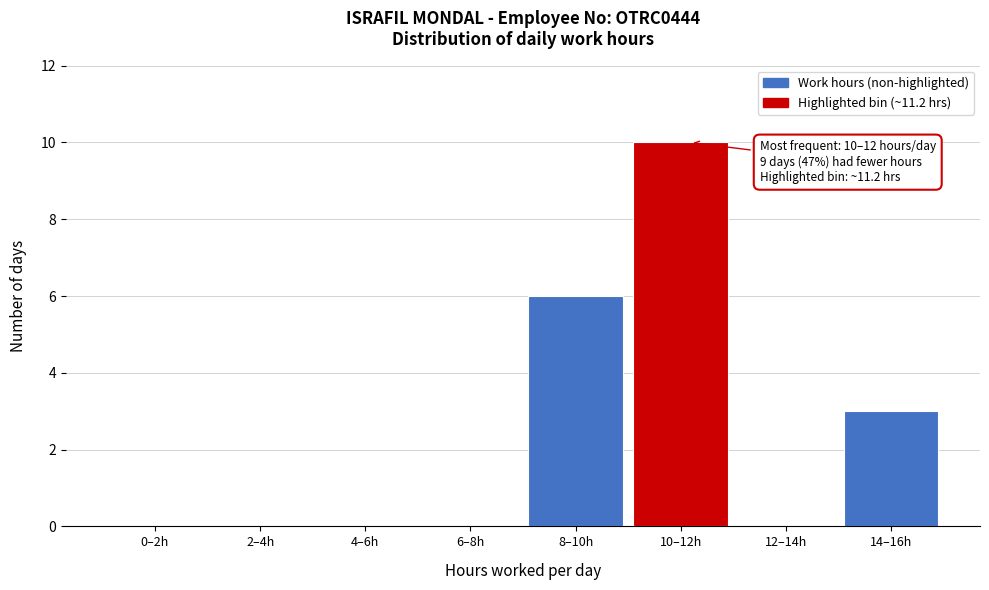

Reading left to right, transcribe all the data shown in this chart.

0–2h=0	2–4h=0	4–6h=0	6–8h=0	8–10h=6	10–12h=10	12–14h=0	14–16h=3